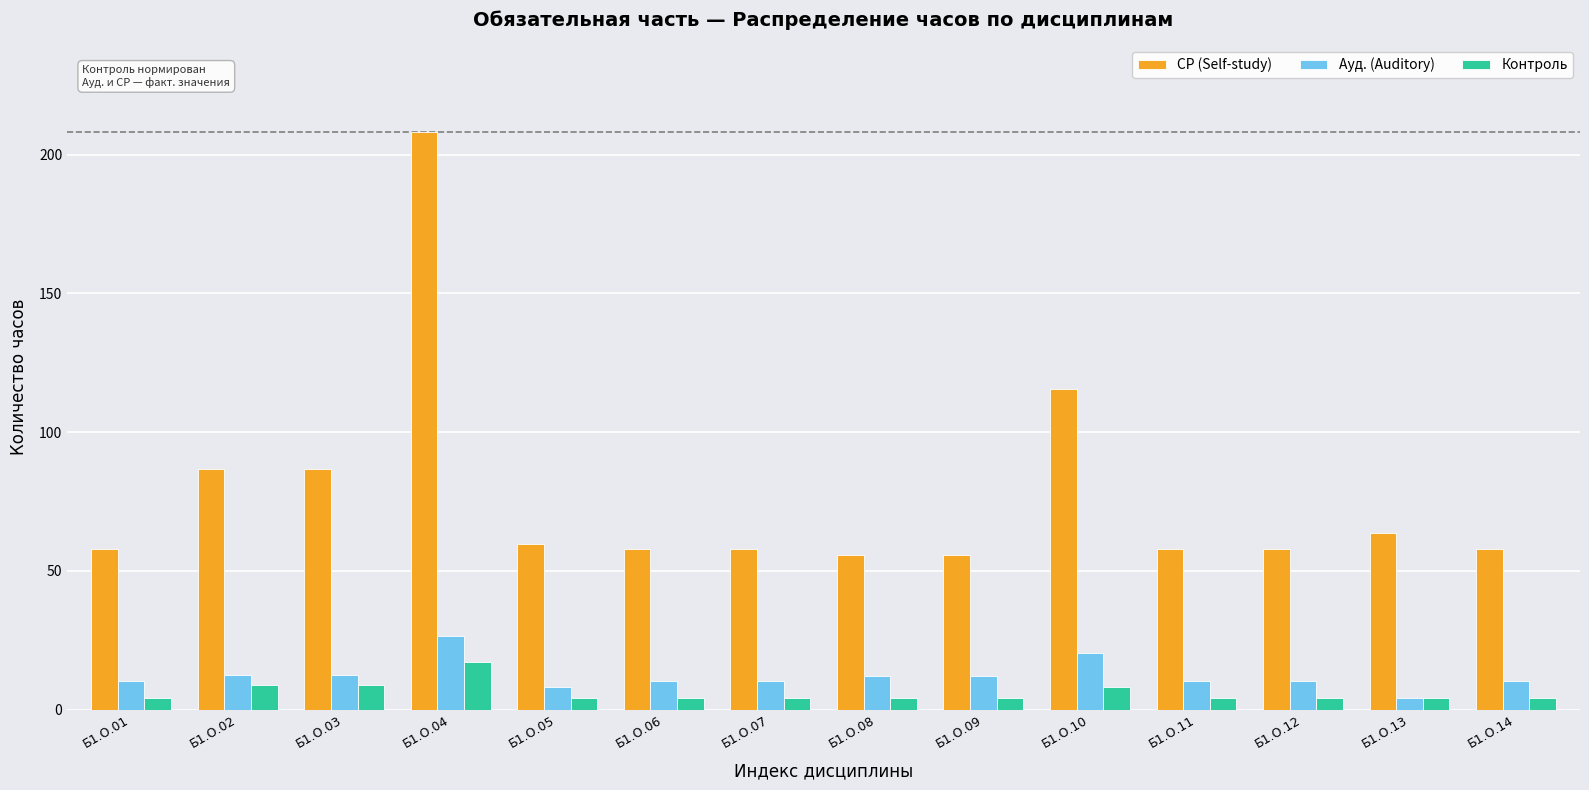

How many data points in СР (Self-study) are less than 57?

2